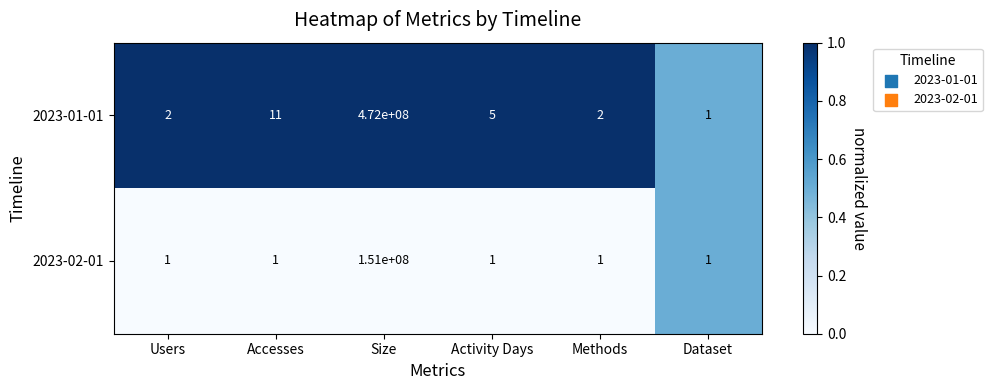

Rank the series by their maximum value, from lowest to highest.

2023-02-01, 2023-01-01